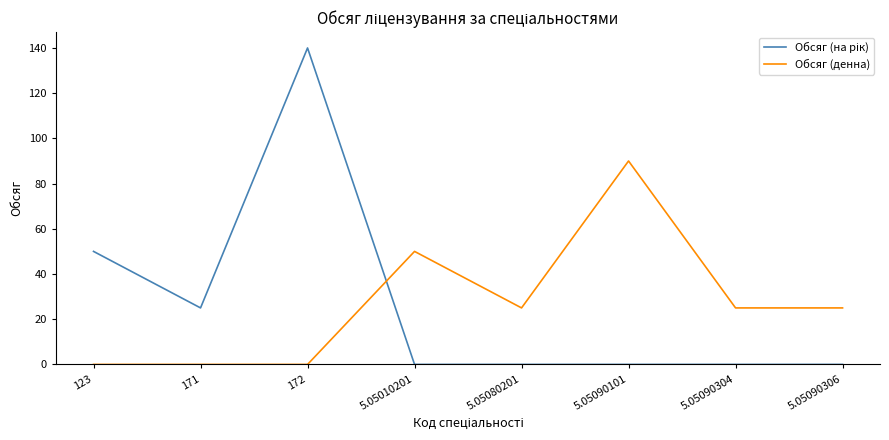

What position from the right is 123?

8